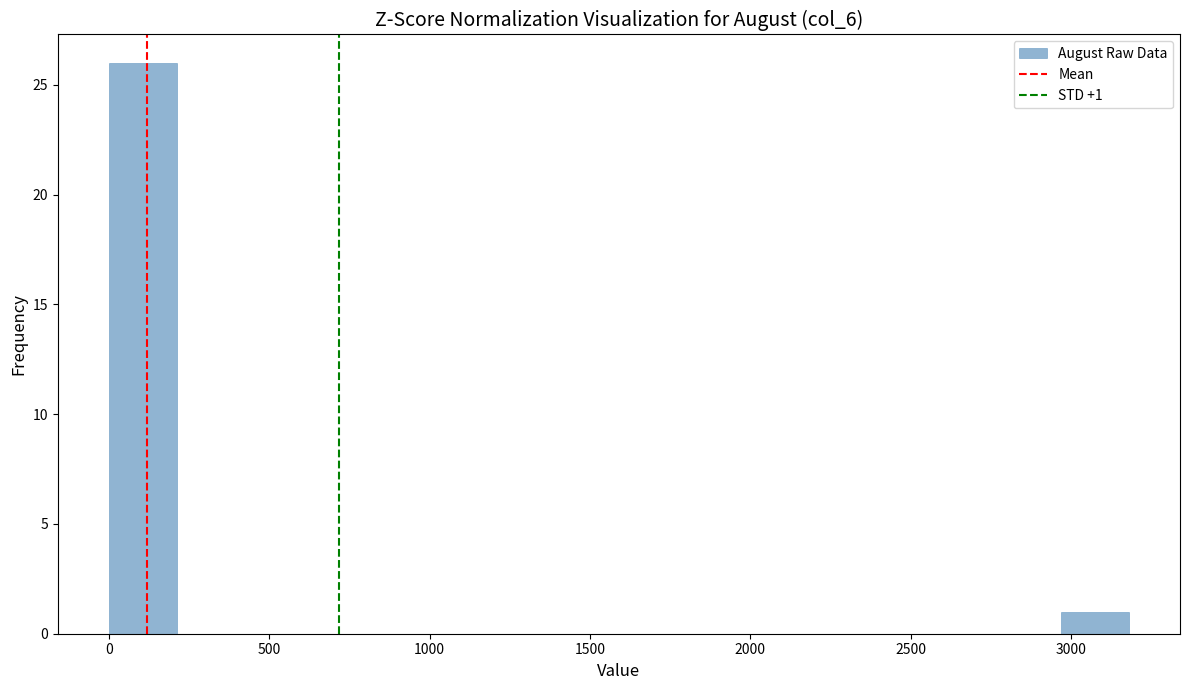

Which range on the x-axis has the tallest bar?

0 to 200